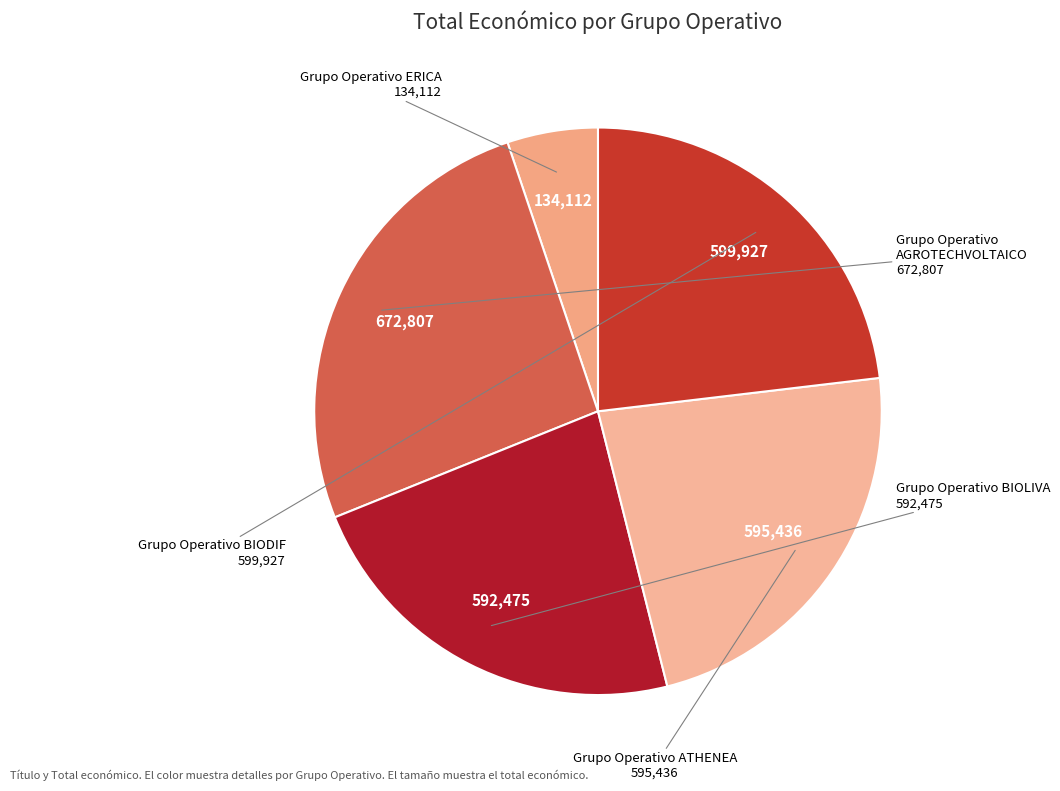

How many slices are in this pie chart?

5